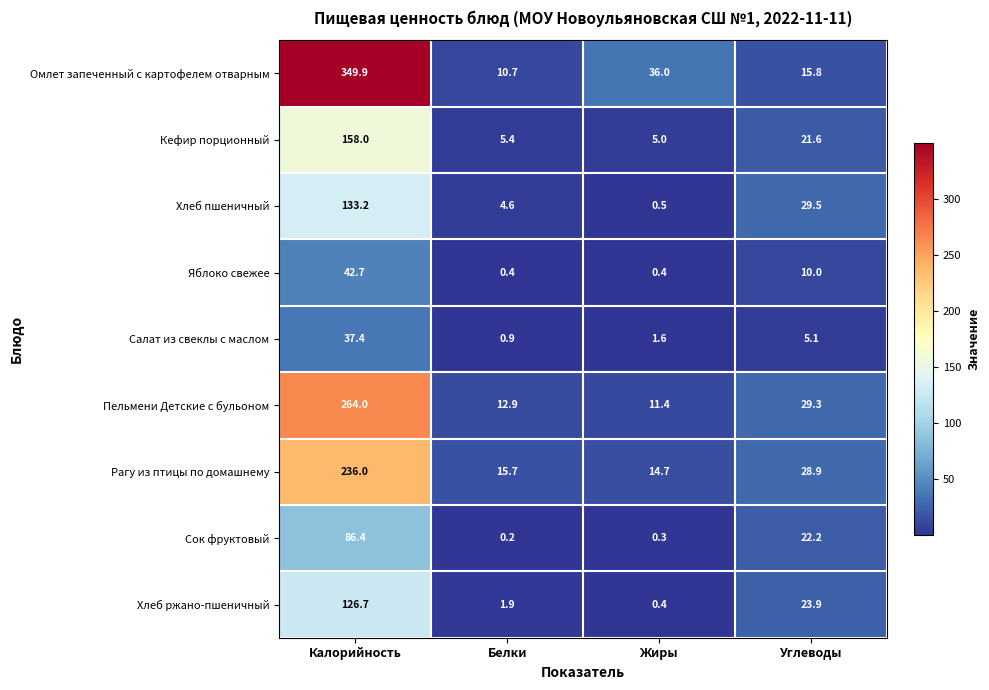

What is the greatest value displayed?

349.9